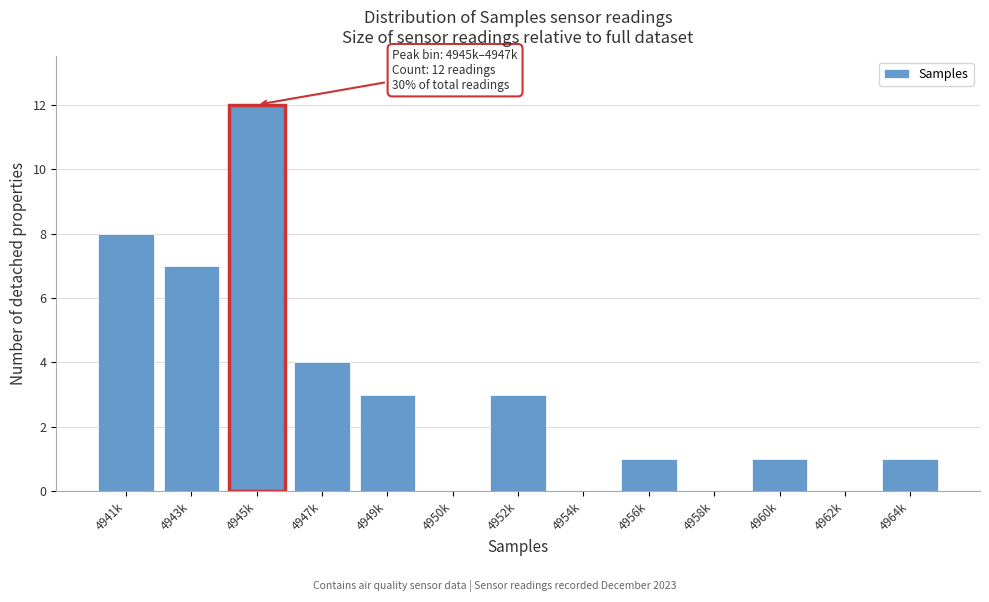

Reading right to left, transcribe all the data shown in this chart.

4964k=1	4962k=0	4960k=1	4958k=0	4956k=1	4954k=0	4952k=3	4950k=0	4949k=3	4947k=4	4945k=12	4943k=7	4941k=8